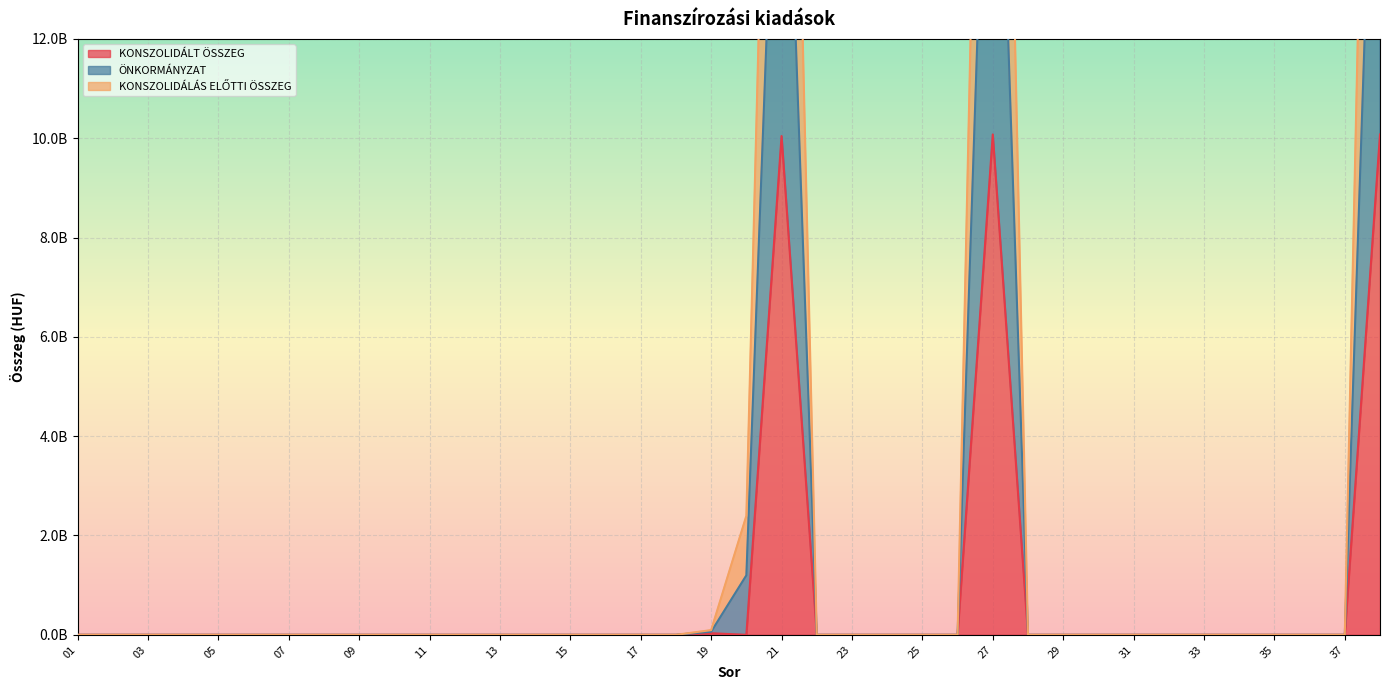

How many values in KONSZOLIDÁLT ÖSSZEG are above zero?

4